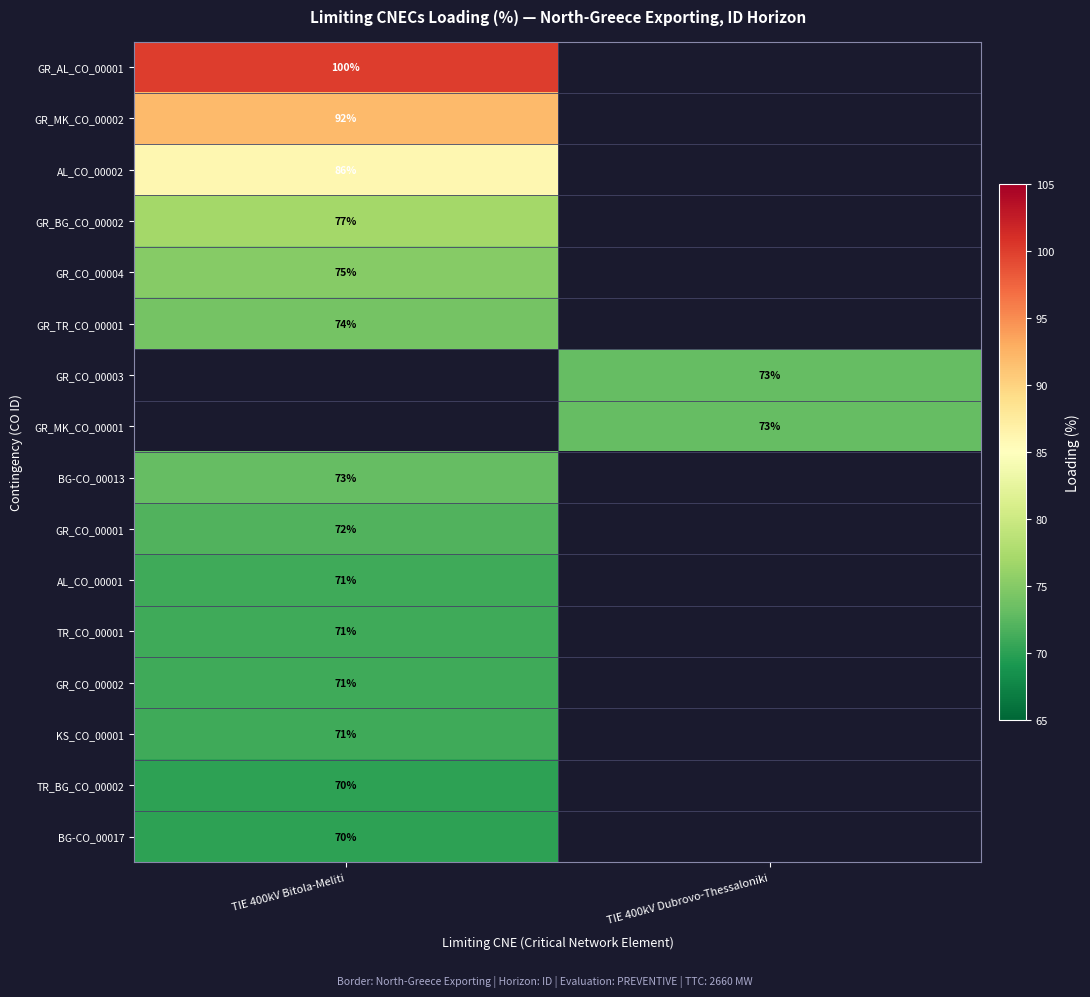

What is the spread (max minus min) of values at TIE 400kV Bitola-Meliti?

30.0